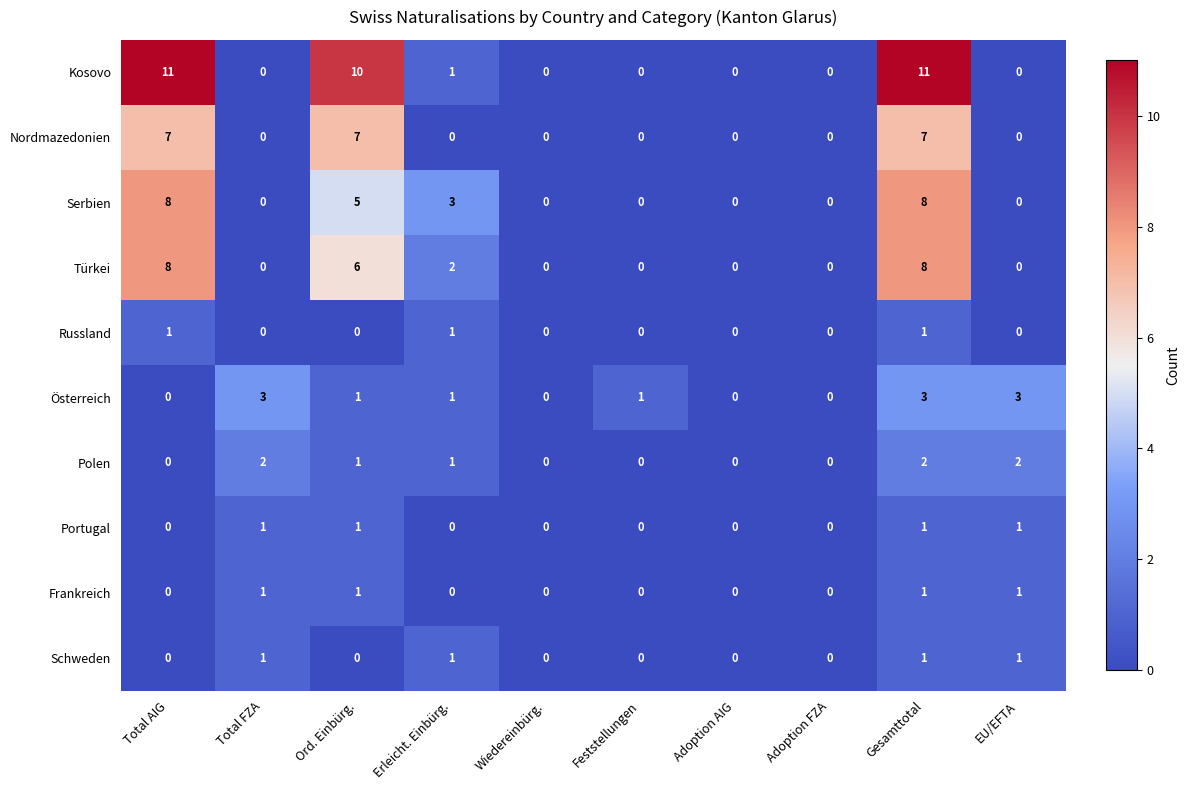

How many Nordmazedonien values are between 0 and 7?

10